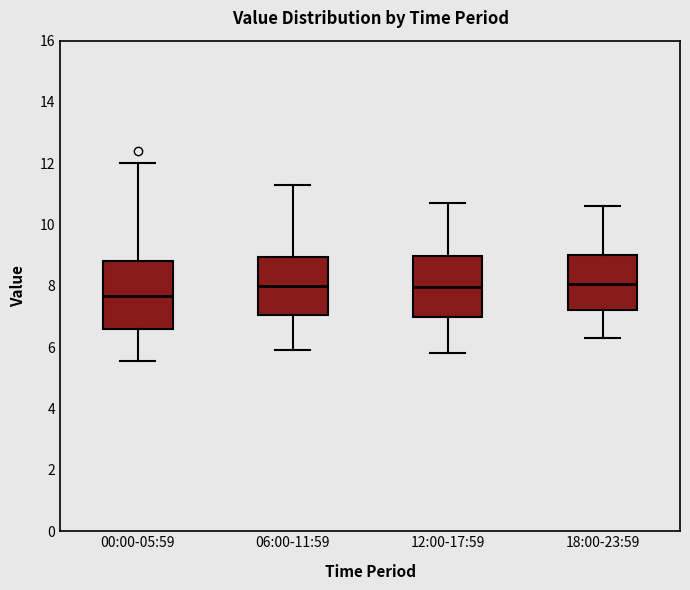

Which box is the tallest, from its lower edge to its upper edge?

00:00-05:59